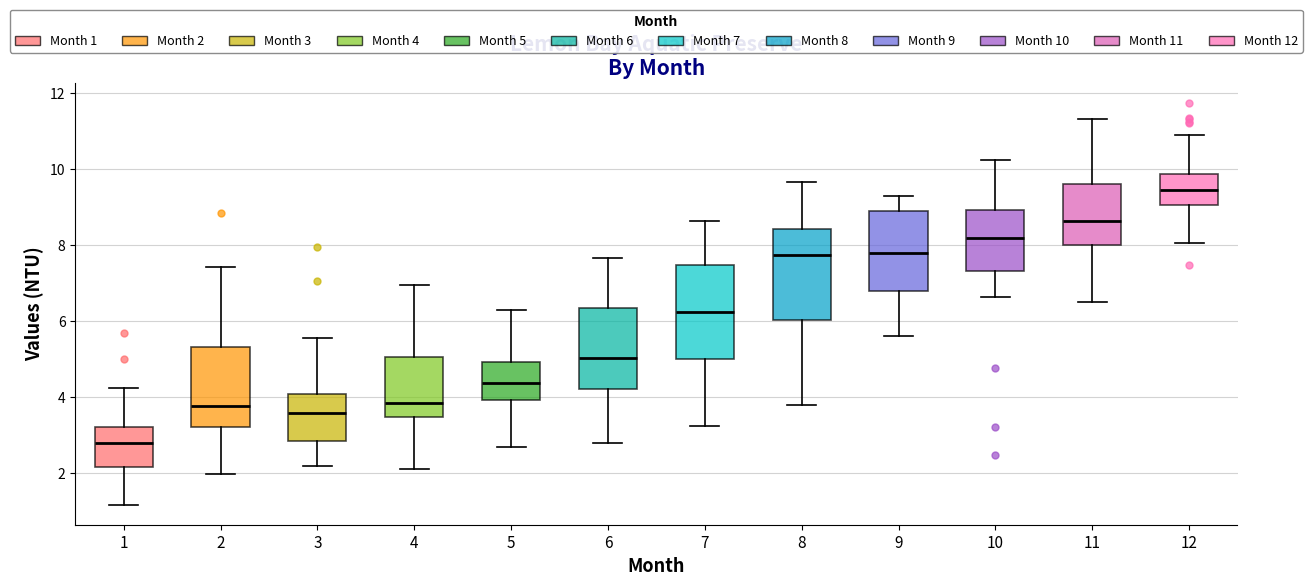

Reading left to right, read every box against the y-axis: the position of its median line, the range the box covers, and the ends of its whiskers. The values are not printed on the chart, so give them approximately, as read against the axis.

1: median 2.8, box 2.2 to 3.2, whiskers 1.2 to 4.2
2: median 3.8, box 3.2 to 5.4, whiskers 2.0 to 7.4
3: median 3.6, box 2.8 to 4.0, whiskers 2.2 to 5.6
4: median 3.8, box 3.4 to 5.0, whiskers 2.2 to 7.0
5: median 4.4, box 4.0 to 5.0, whiskers 2.6 to 6.2
6: median 5.0, box 4.2 to 6.4, whiskers 2.8 to 7.6
7: median 6.2, box 5.0 to 7.4, whiskers 3.2 to 8.6
8: median 7.8, box 6.0 to 8.4, whiskers 3.8 to 9.6
9: median 7.8, box 6.8 to 8.8, whiskers 5.6 to 9.2
10: median 8.2, box 7.4 to 9.0, whiskers 6.6 to 10.2
11: median 8.6, box 8.0 to 9.6, whiskers 6.6 to 11.4
12: median 9.4, box 9.0 to 9.8, whiskers 8.0 to 10.8